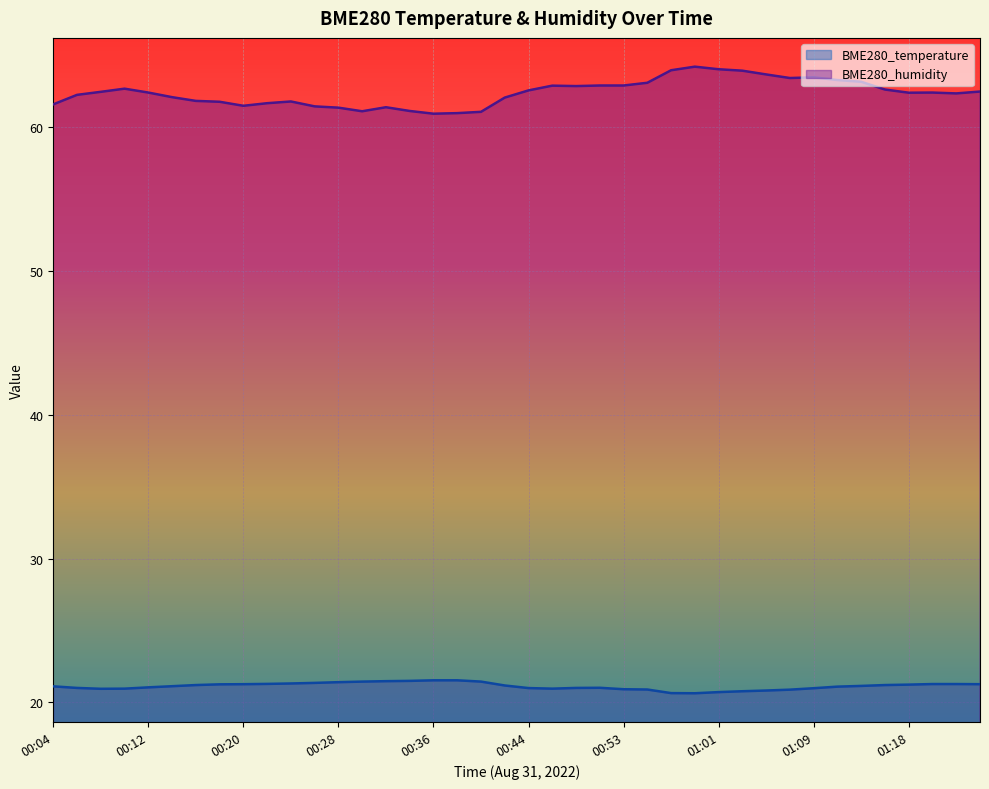

Is the value of BME280_temperature at 00:59 greater than the value of BME280_humidity at 00:18?

No